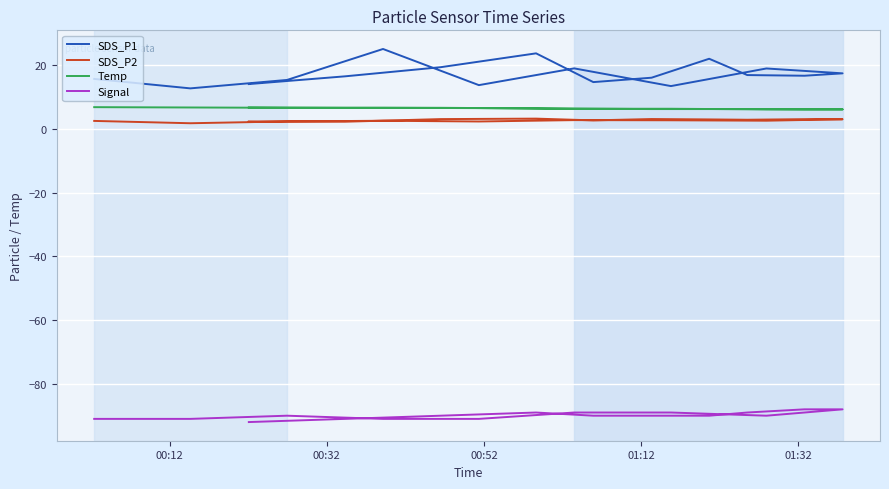

Which series has the largest total across all categories?

SDS_P1